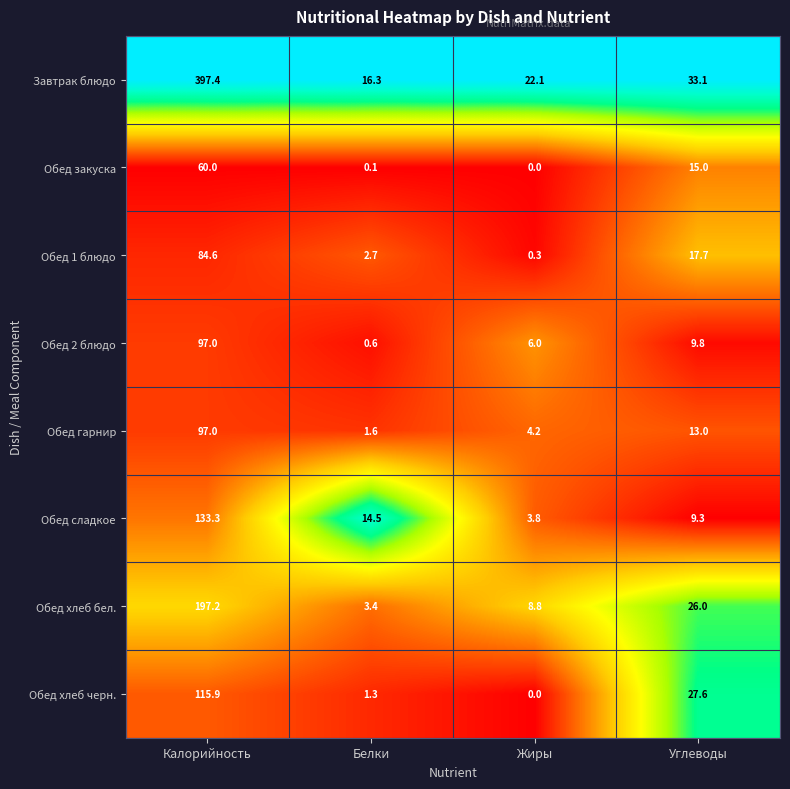

At which label does Обед хлеб черн. first exceed 27?

Калорийность